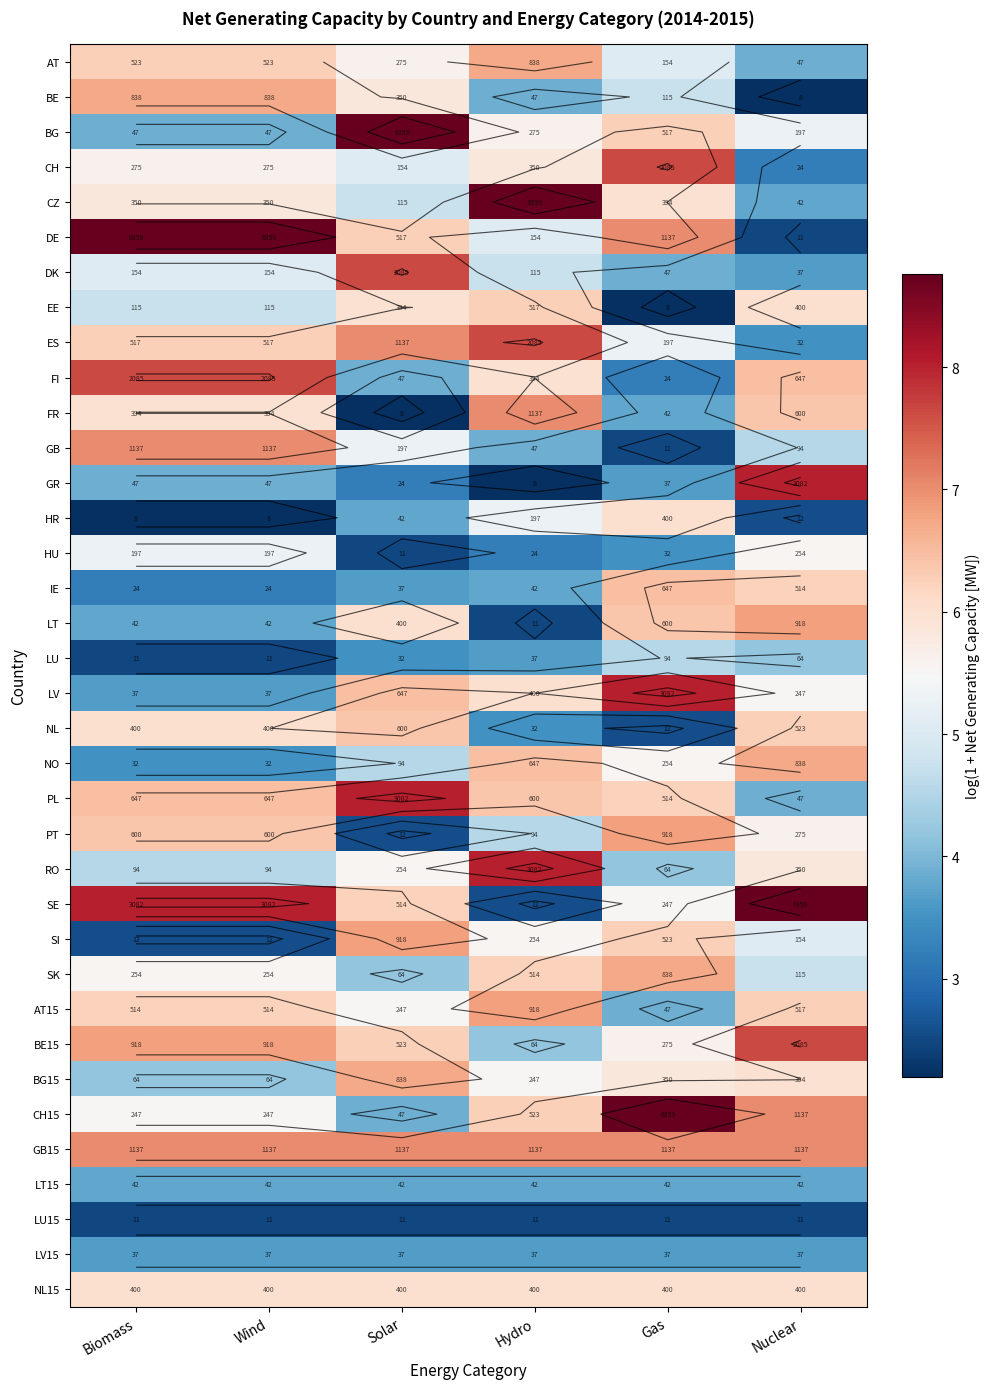

How many values in the BE15 series are below 6?

2